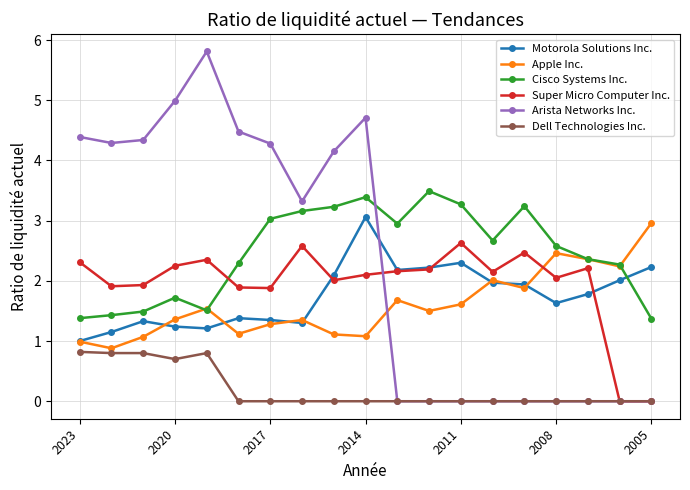

True or false: Motorola Solutions Inc. has more than 1 points higher than both neighbors.

True